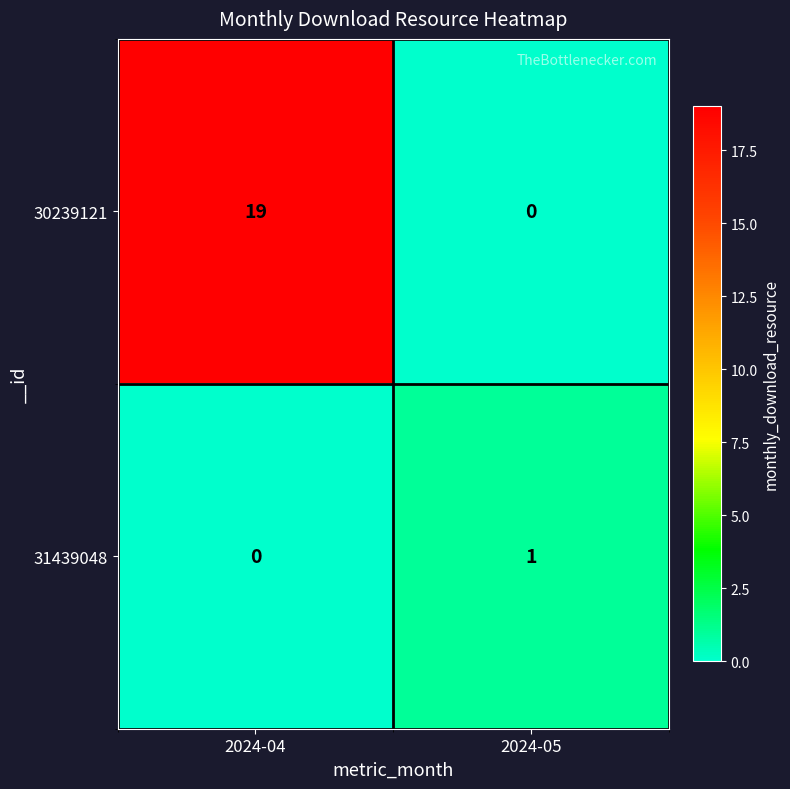

What is the difference between the 30239121 values at 2024-05 and 2024-04?

19